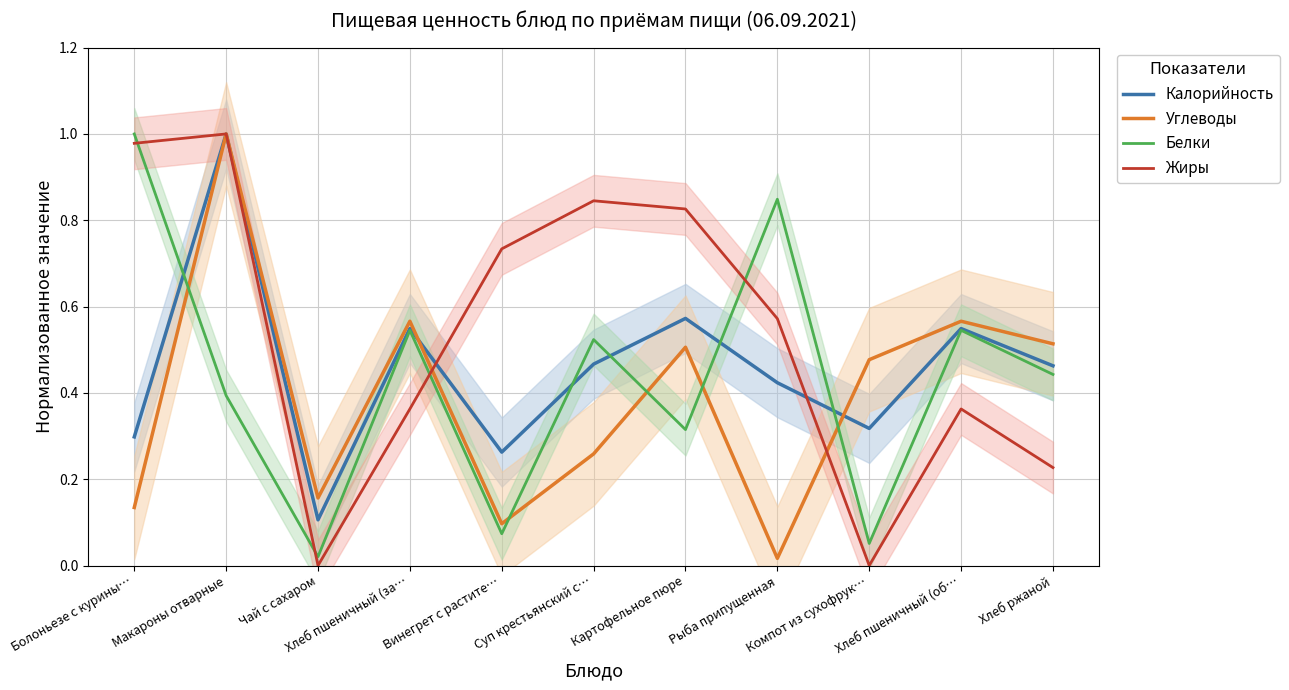

How many intersections are there between Калорийность and Углеводы?

2